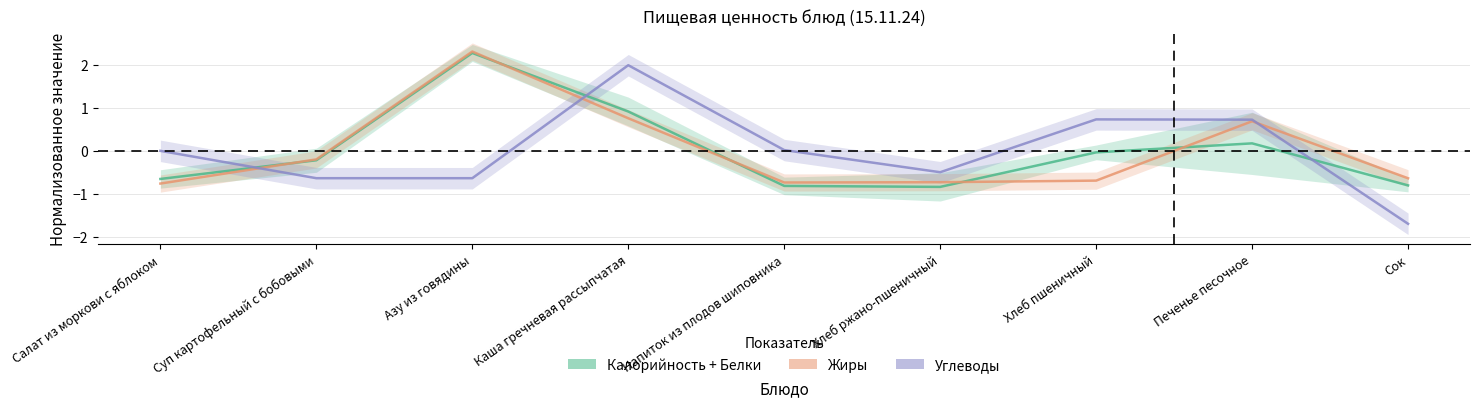

Between Хлеб пшеничный and Печенье песочное, which series saw the biggest shift?

Жиры